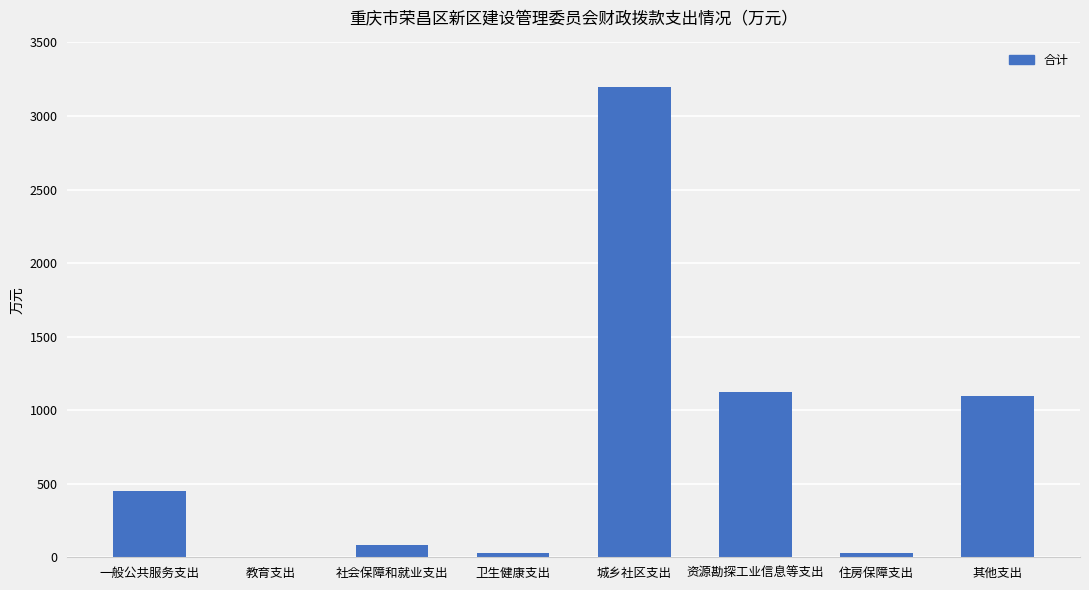

Where does the data first go above 452?

一般公共服务支出